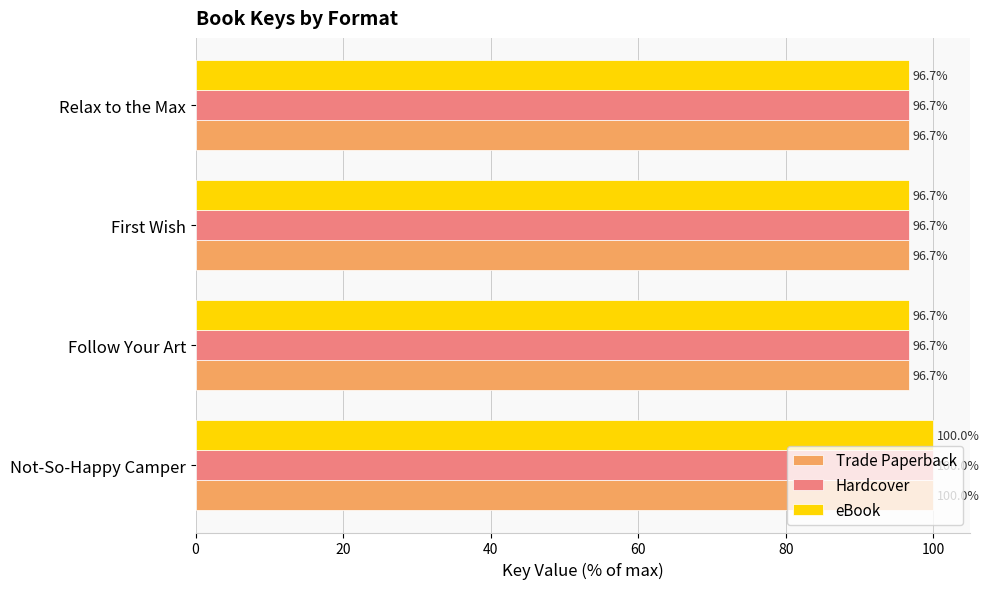

At which label does Hardcover reach its peak?

Not-So-Happy Camper